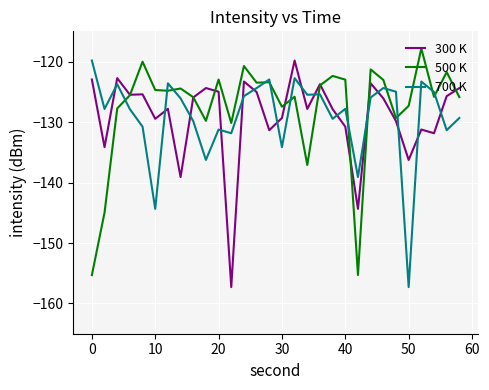

What is the minimum value shown in the chart?

-157.3